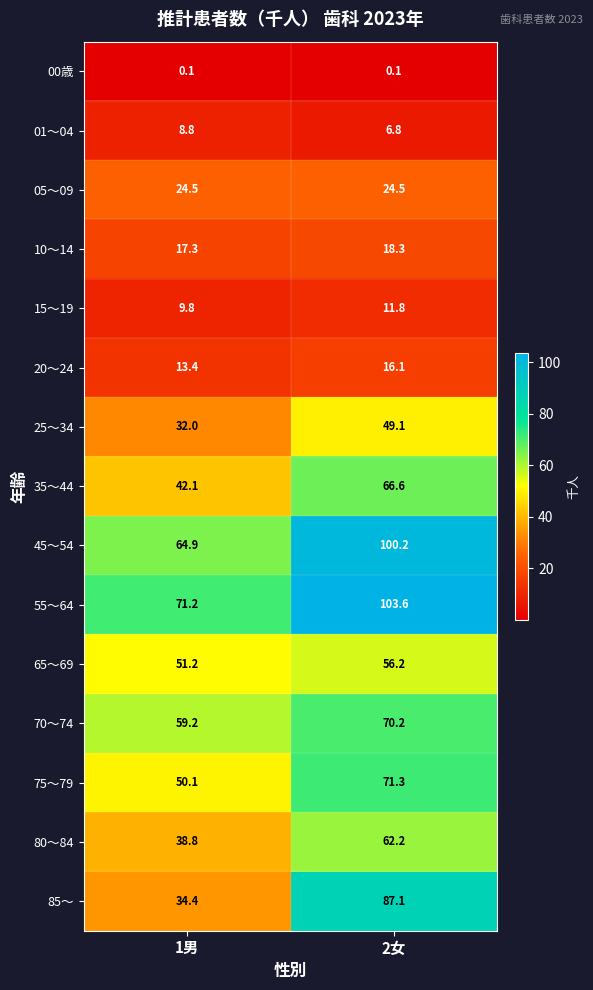

What is the total value across all series at 1男?

517.8